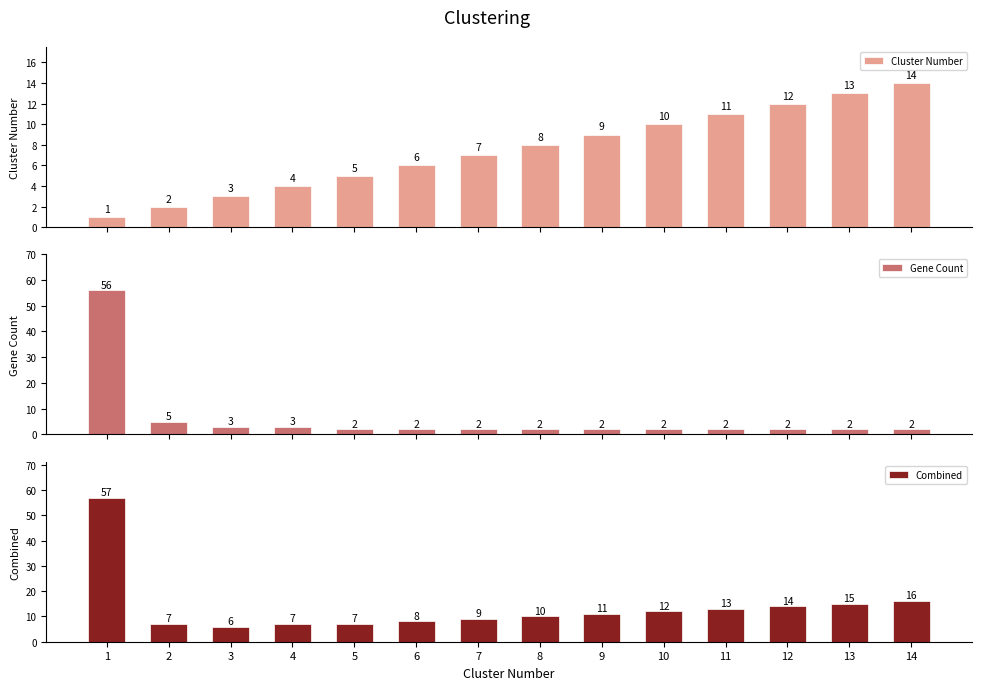

What is the value of the Gene Count bar at the 13th from the left?

2